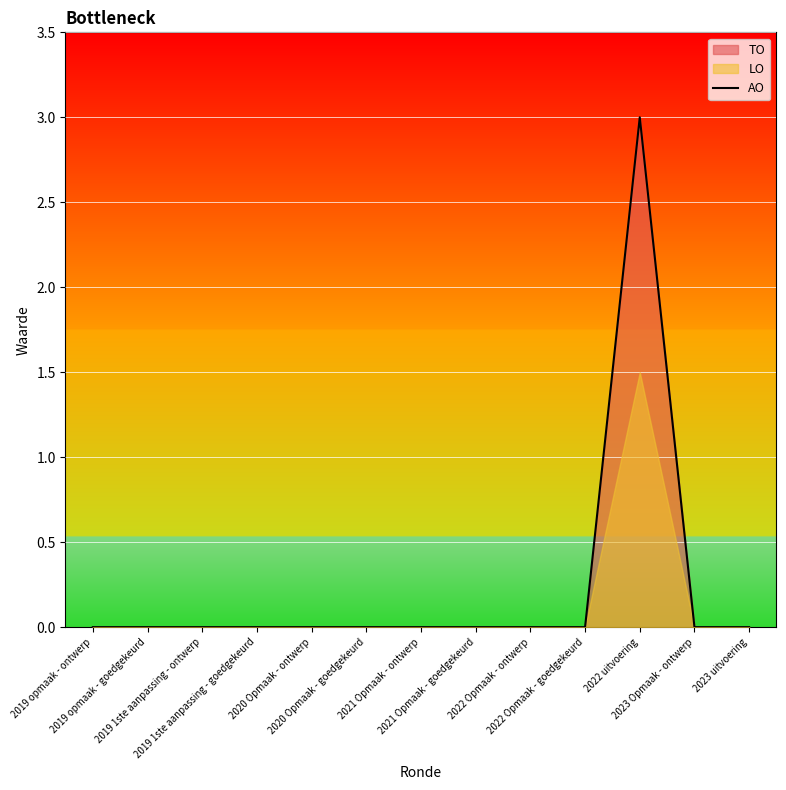

True or false: the data has more than 2 interior local peaks.

False